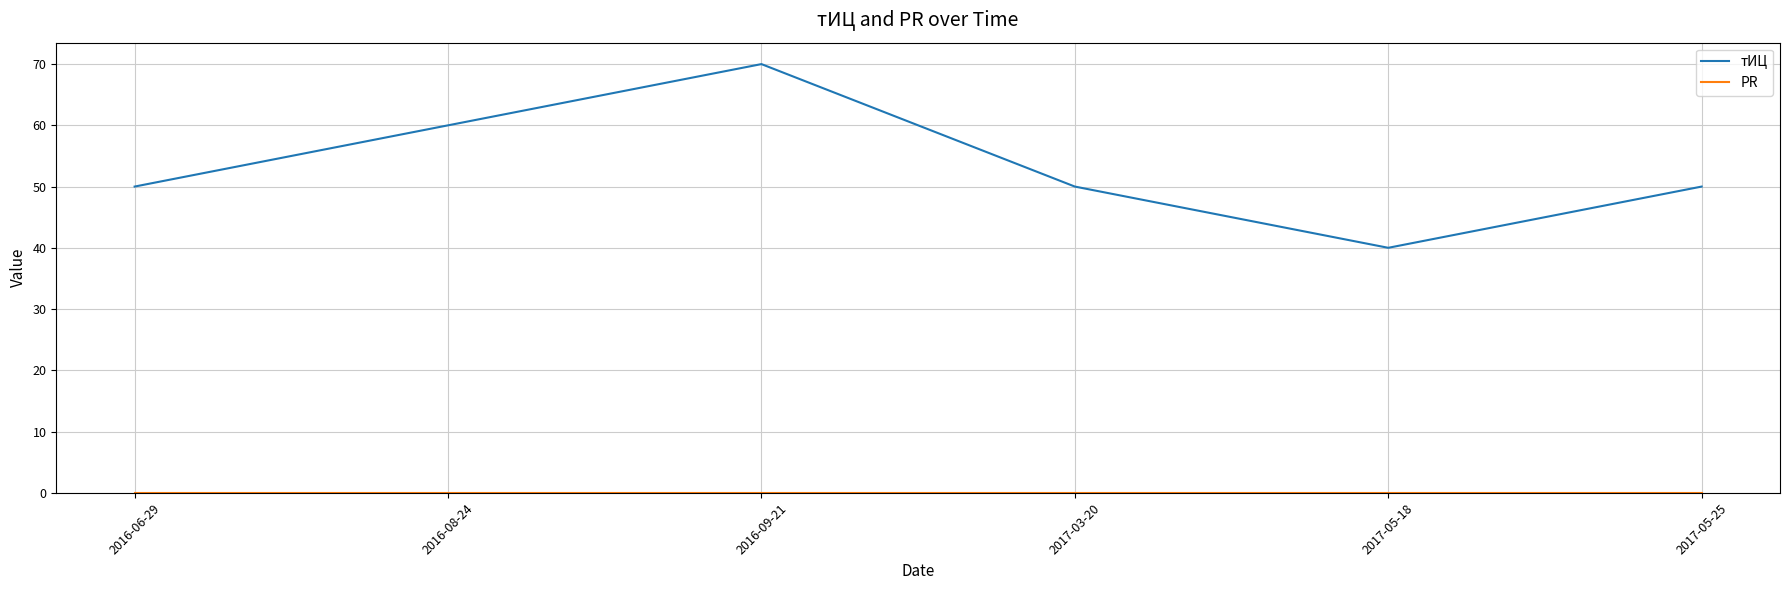

Is it true that тИЦ equals 70 at 2016-09-21?

True